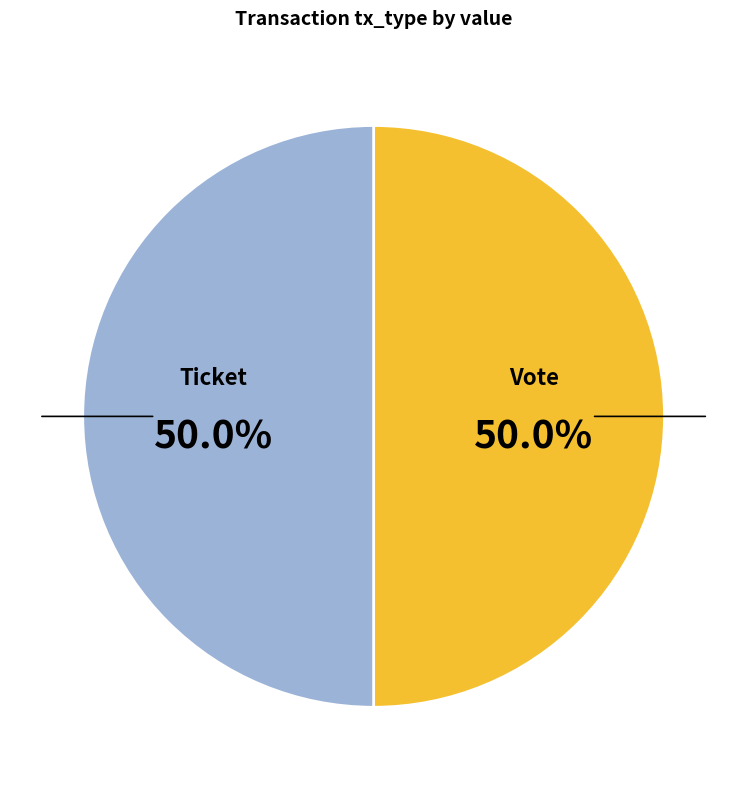

How many segments does this pie chart have?

2